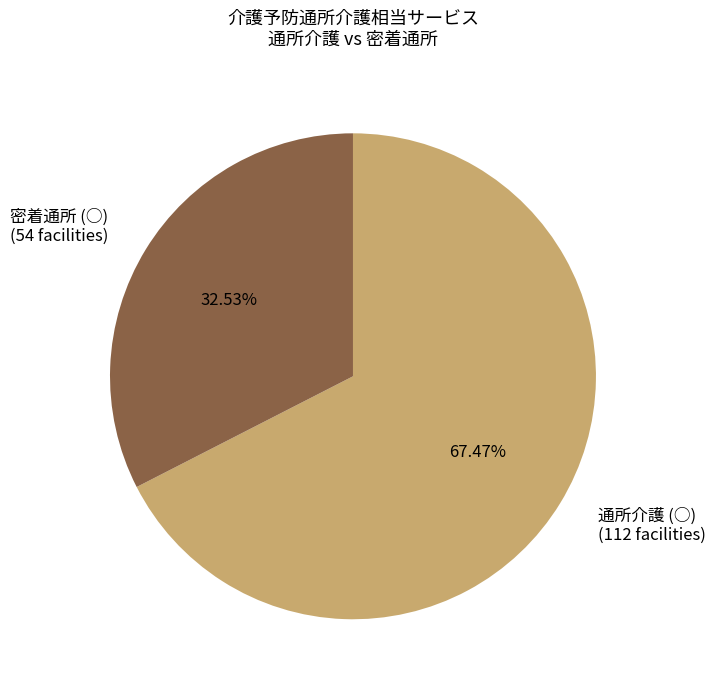

Is there any slice that represents more than half of the pie?

Yes